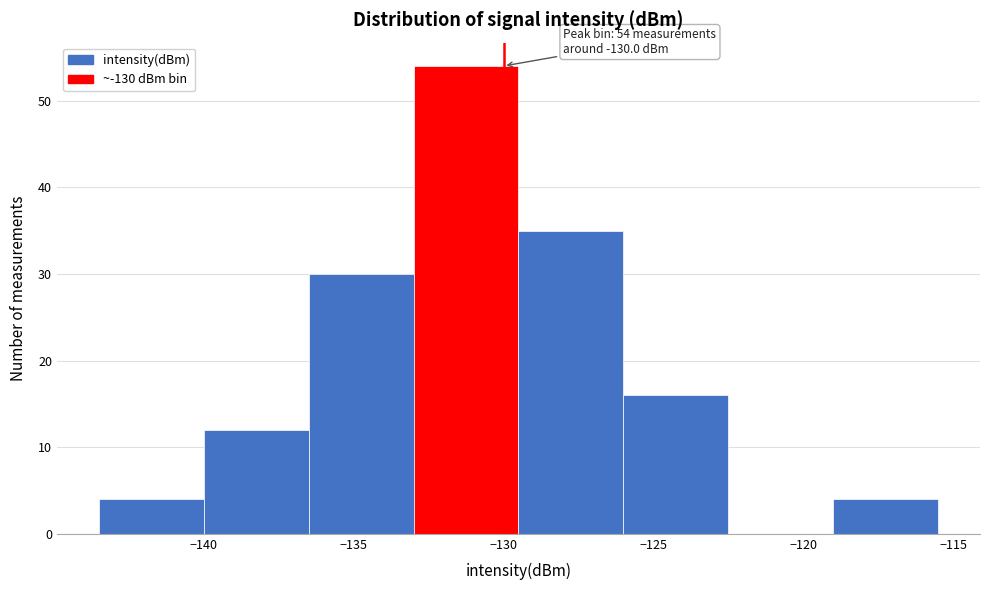

Which range on the x-axis has the tallest bar?

-133.0 to -129.5